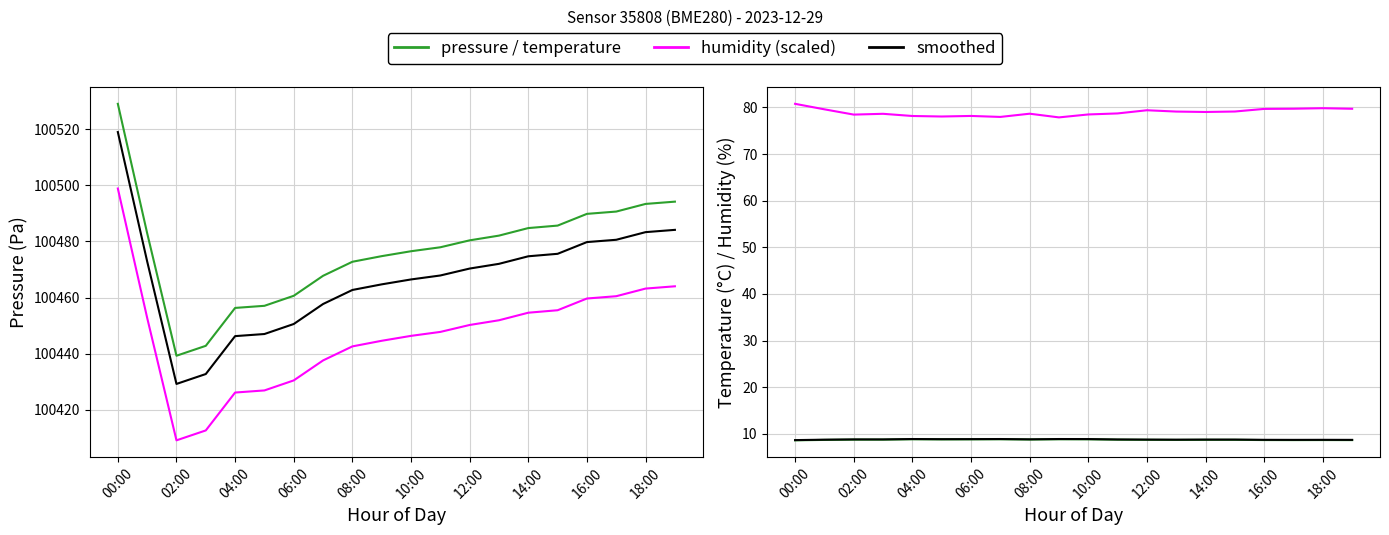

True or false: pressure has more than 0 points higher than both neighbors.

False